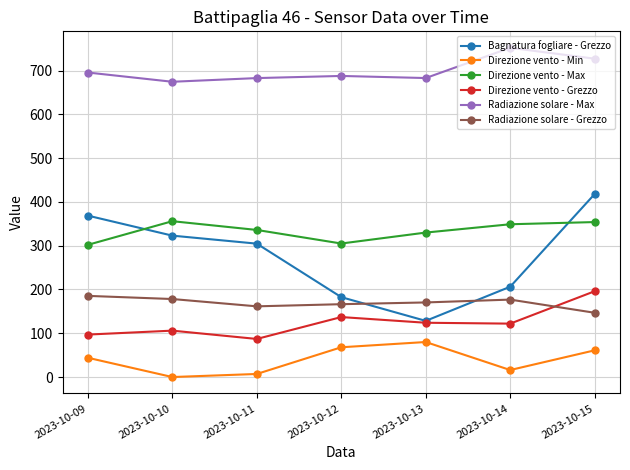

Which series has the widest spread of values?

Bagnatura fogliare - Grezzo